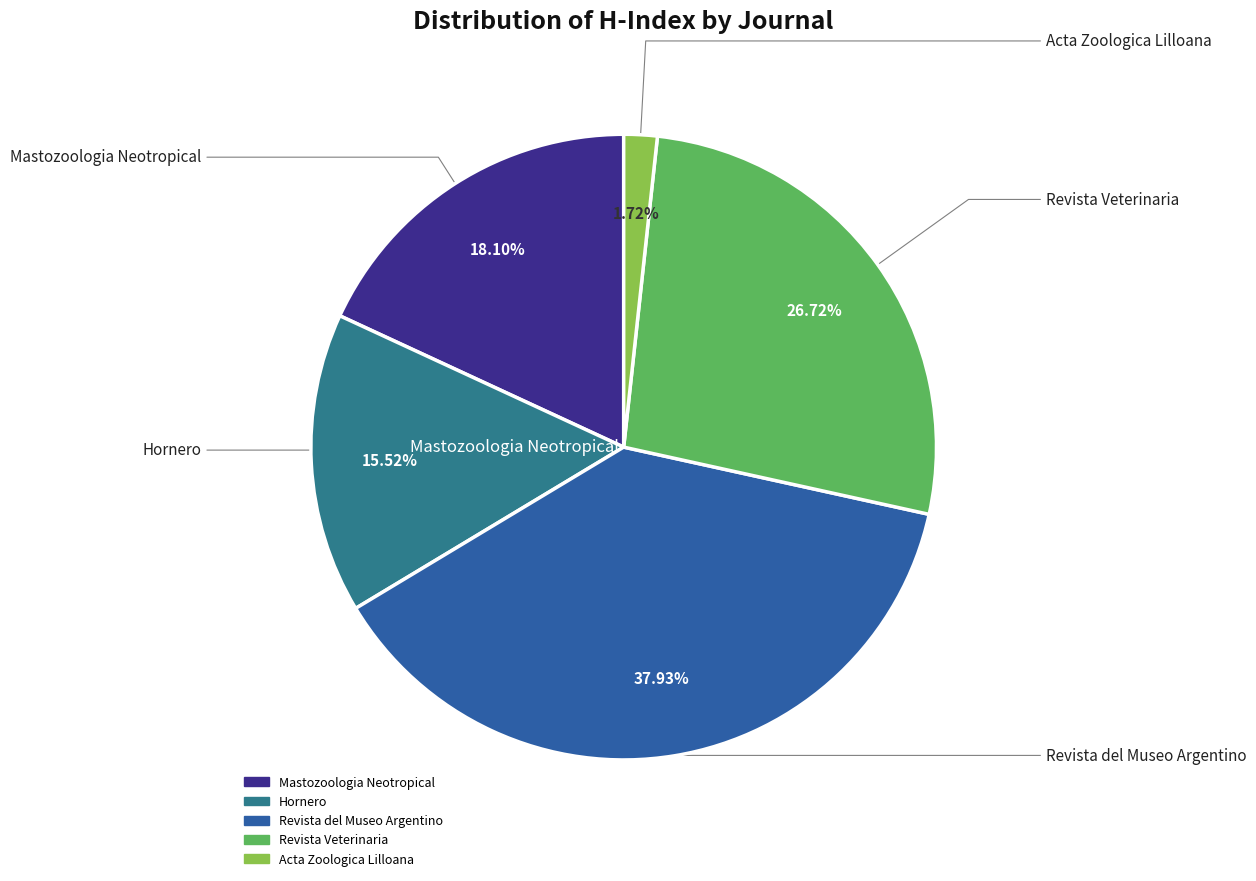

Between Acta Zoologica Lilloana and Revista del Museo Argentino, which is larger?

Revista del Museo Argentino